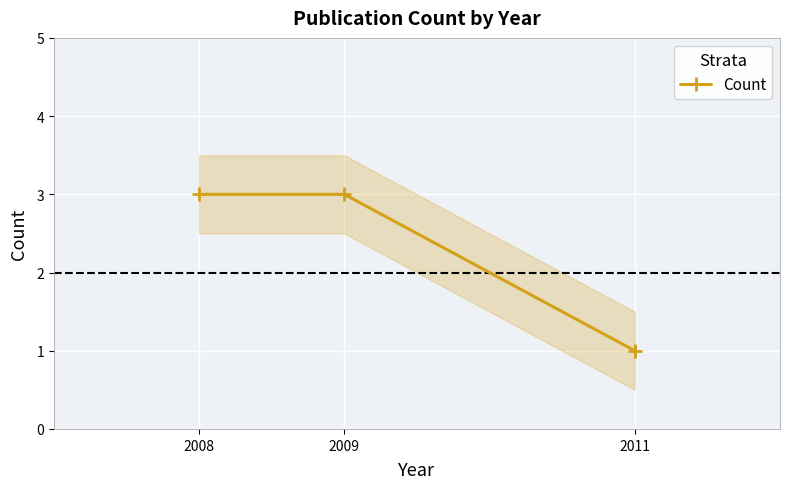

Reading right to left, transcribe all the data shown in this chart.

2011=1	2009=3	2008=3